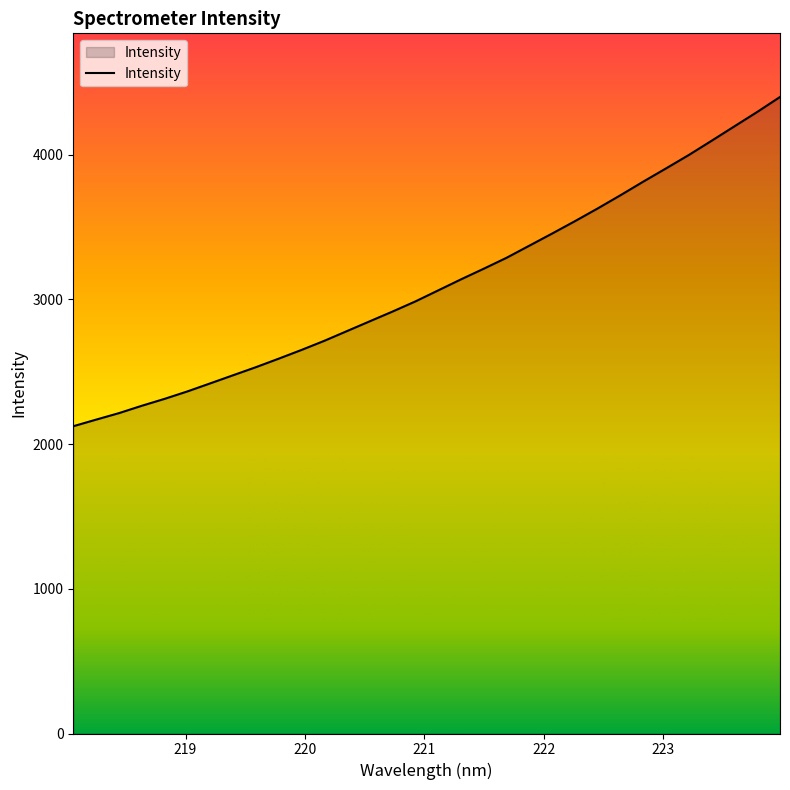

True or false: there are more than 2 points higher than both neighbors.

False